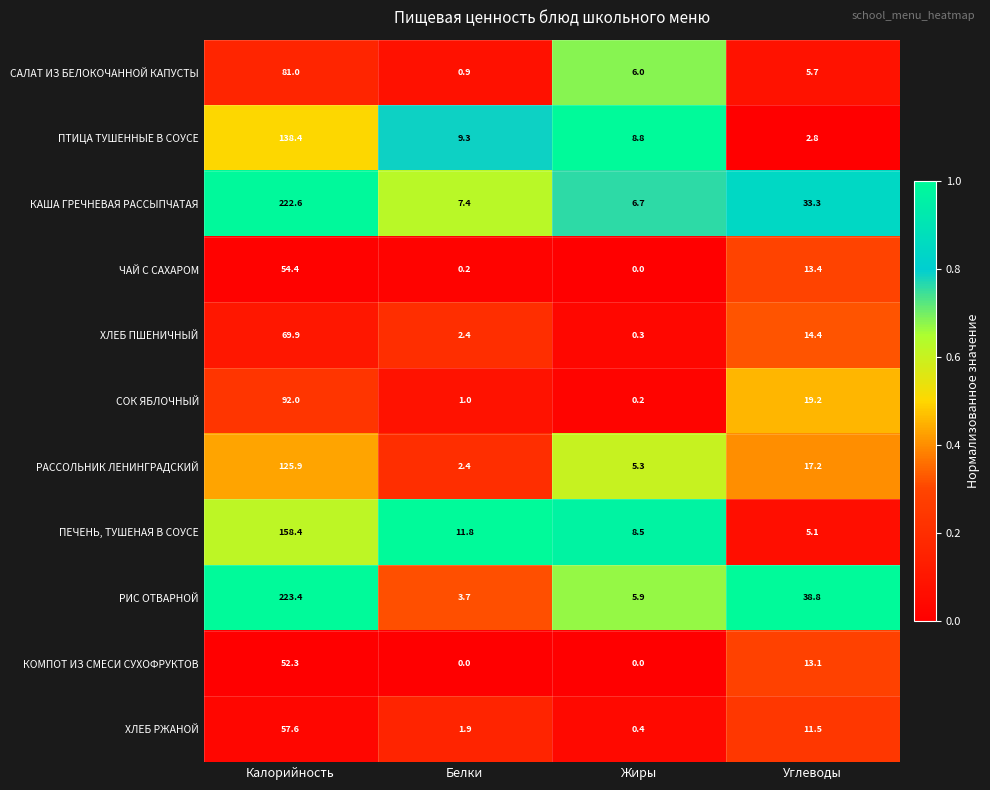

What is the greatest value displayed?

223.4